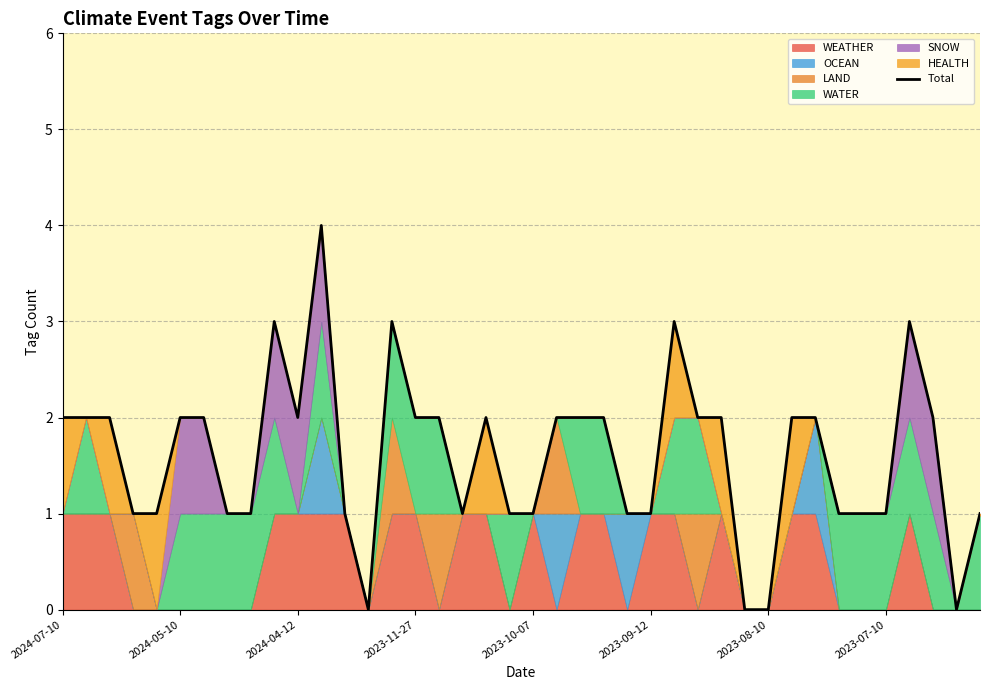

How many interior local valleys (lower than both neighbors) does the data have?

4